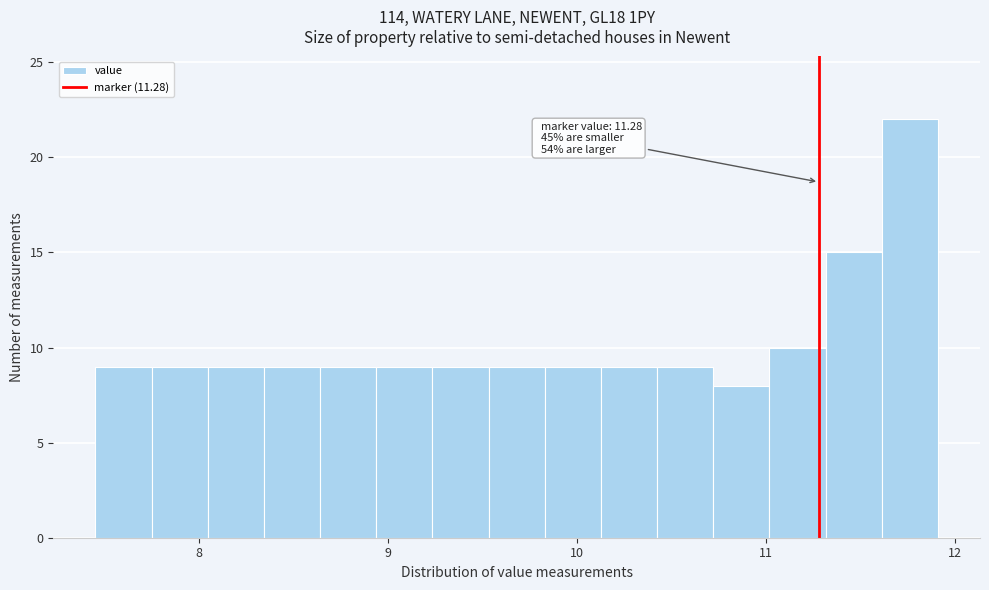

Read against the x-axis, roughly where is the centre of the tallest bar?

11.8